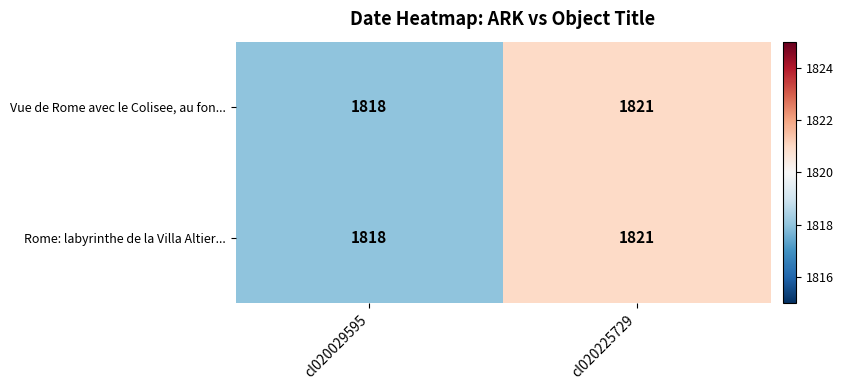

At which category is the sum across all series the highest?

cl020225729